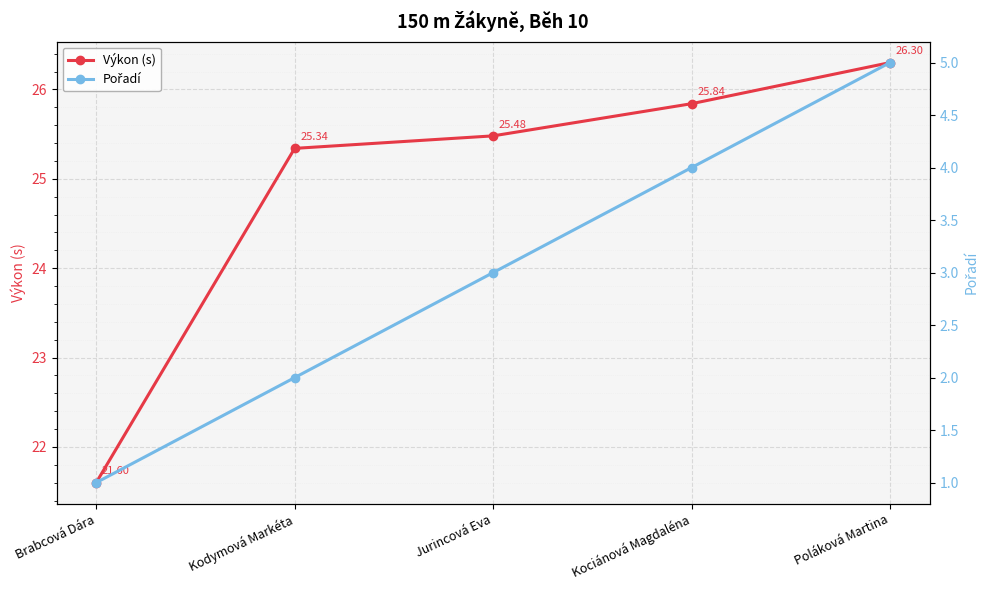

What is the sum of the Pořadí values at Kociánová Magdaléna and Jurincová Eva?

7.0